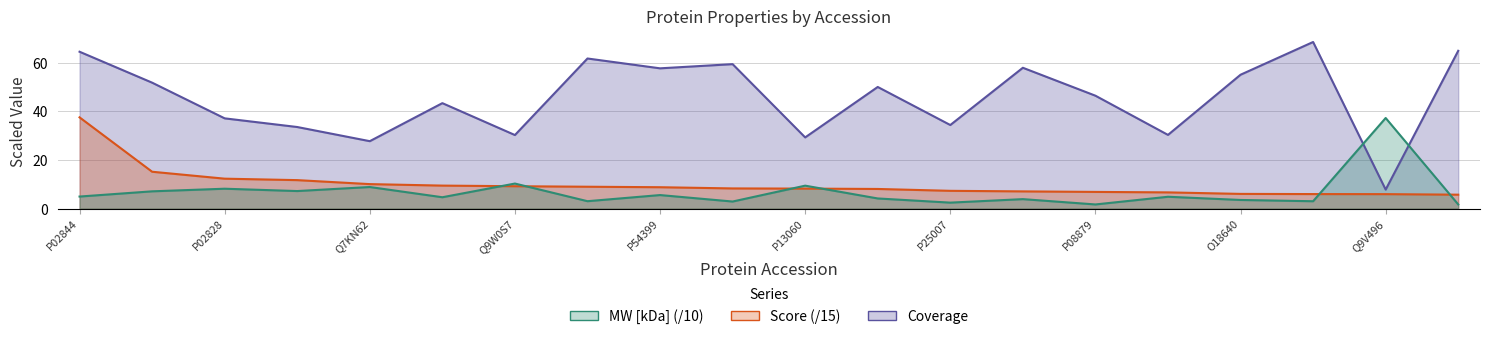

True or false: Score has a value of 7.1 at P07764.

True